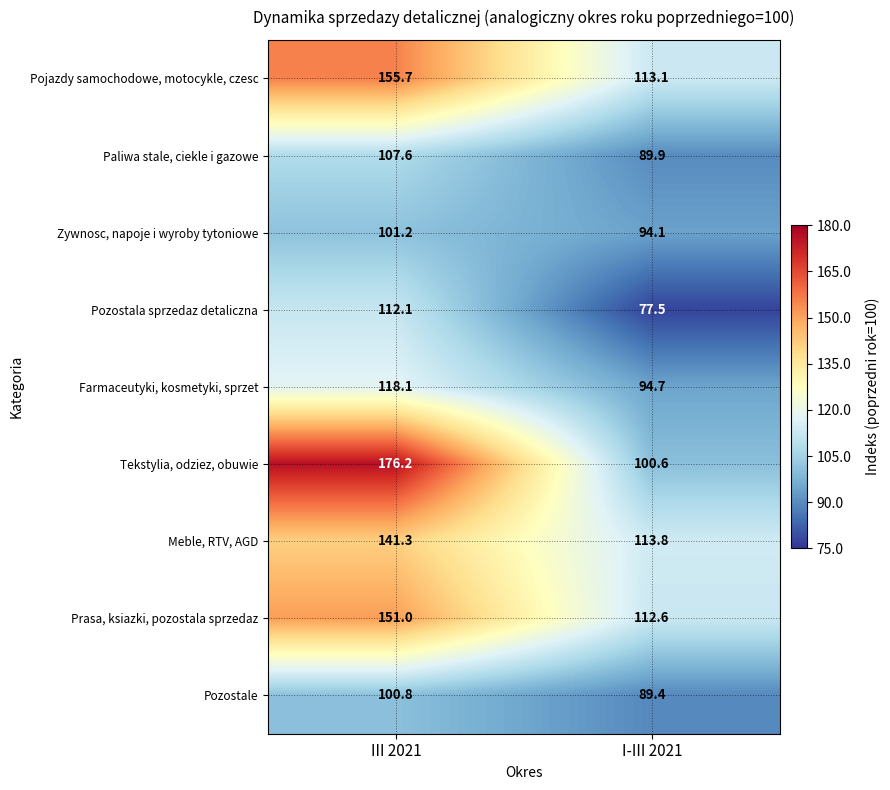

Which category has the highest value in the Tekstylia, odziez, obuwie series?

III 2021